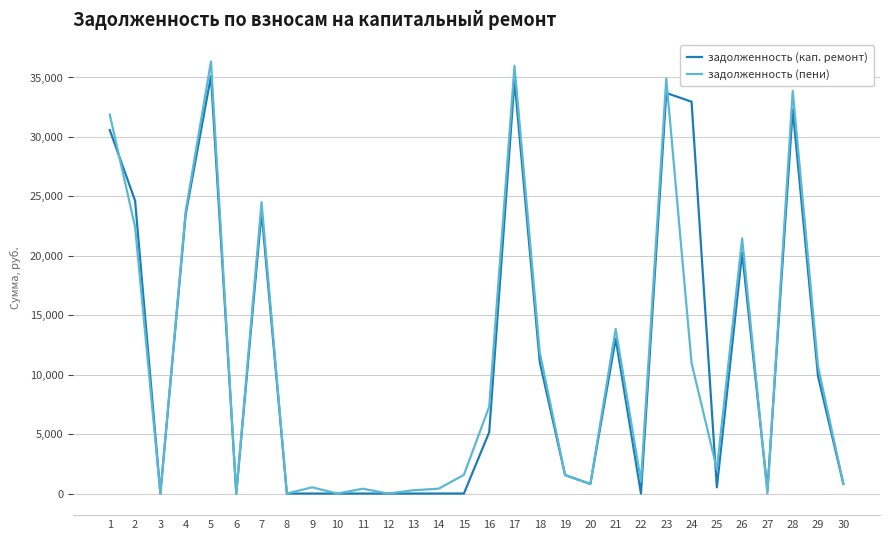

What is the difference between the highest and lowest values at 23?

1204.8